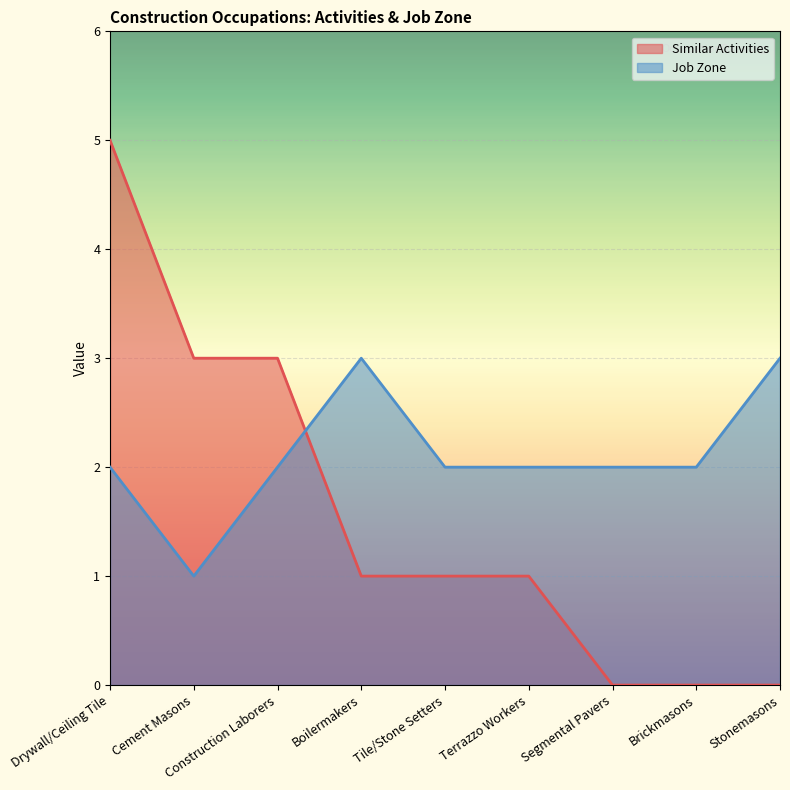

After their last crossing, which series has the higher values: Job Zone or Similar Activities?

Job Zone